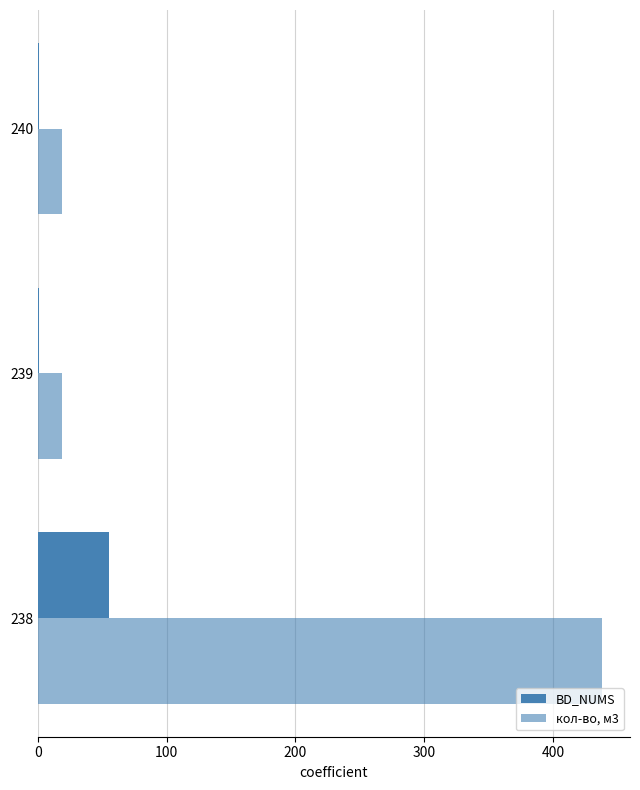

How many data points does each series have?

3